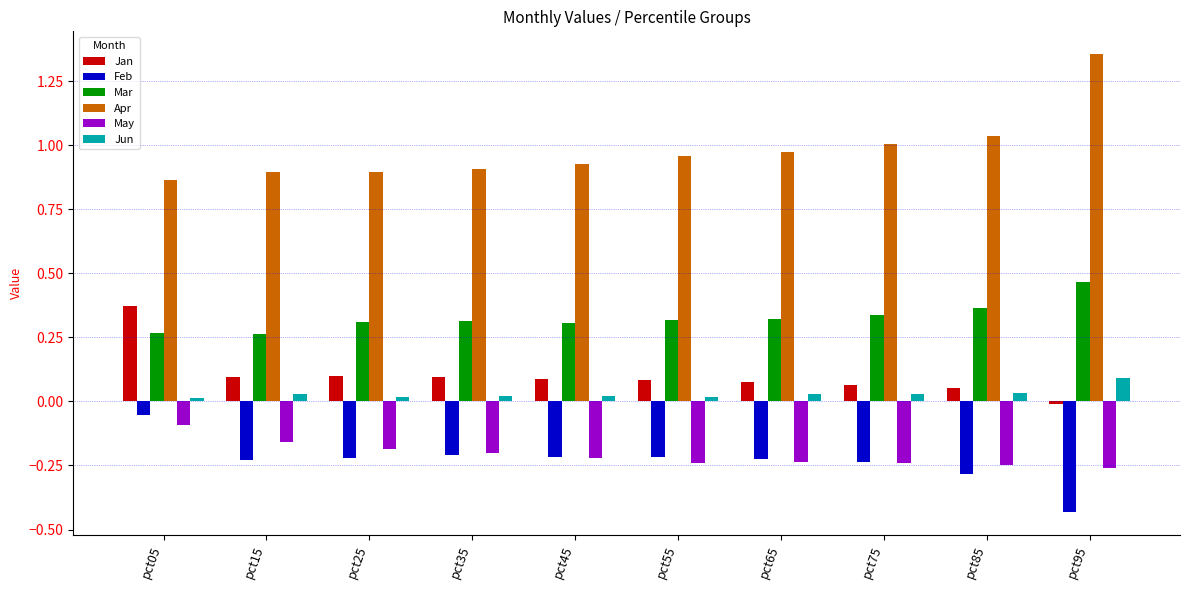

True or false: Jun has a value of 0.0 at pct65.

True